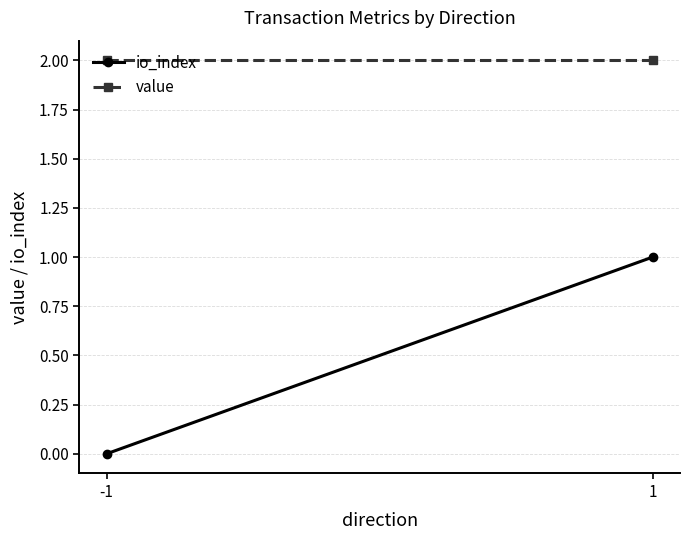

At which category is the sum across all series the highest?

1